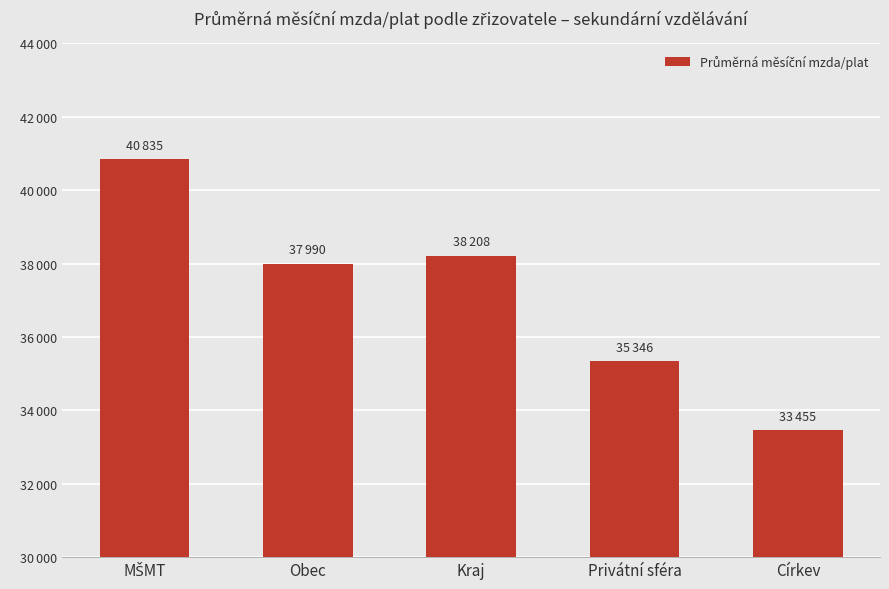

Approximately how many times larger is the value at Obec compared to MŠMT?

0.9